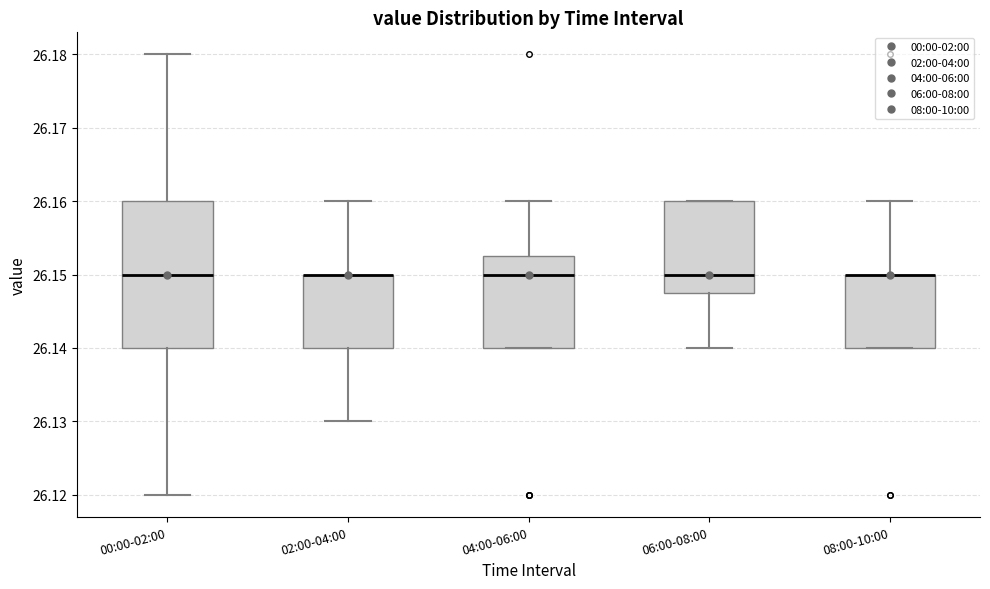

Comparing the boxes themselves (not the whiskers), which one is the tallest?

00:00-02:00